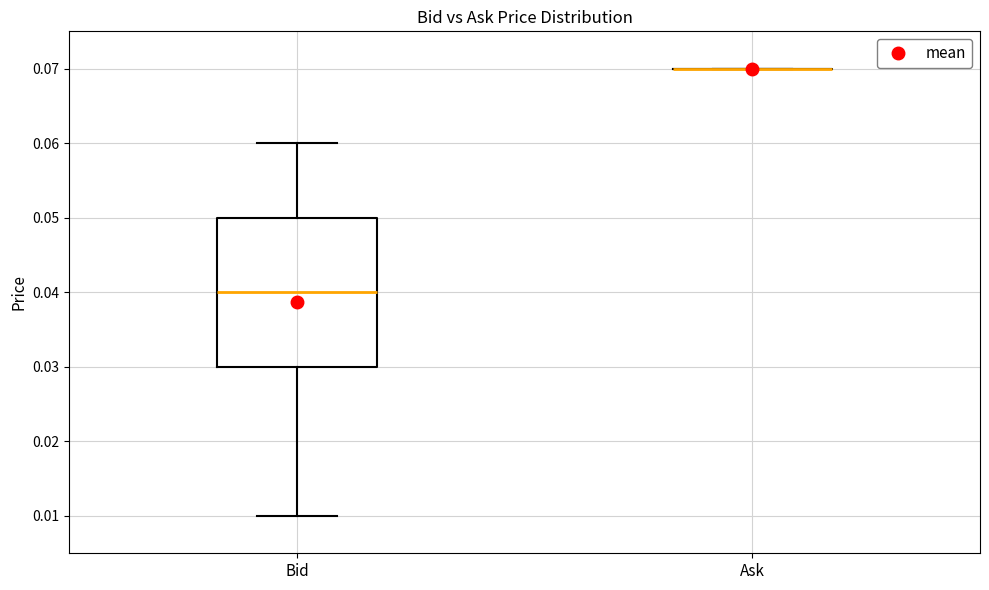

Where is the upper edge of the box for Bid on the y-axis? The values are not printed on the chart, so give them approximately, as read against the axis.

0.05